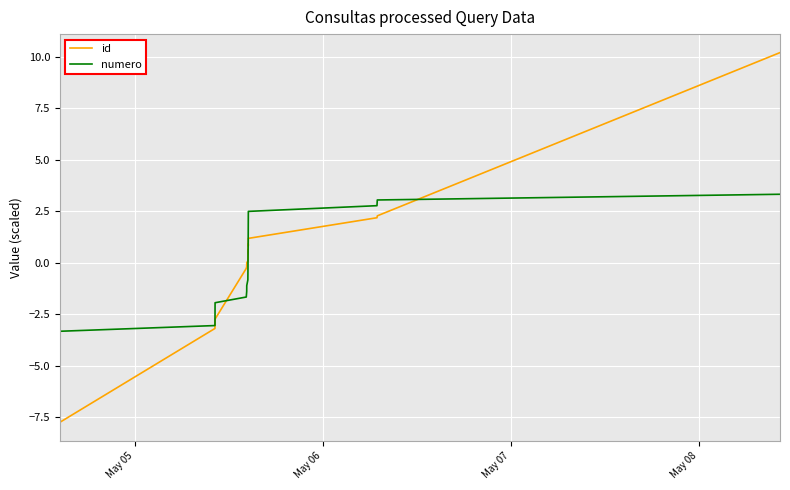

What is the minimum value for numero?

-3.3